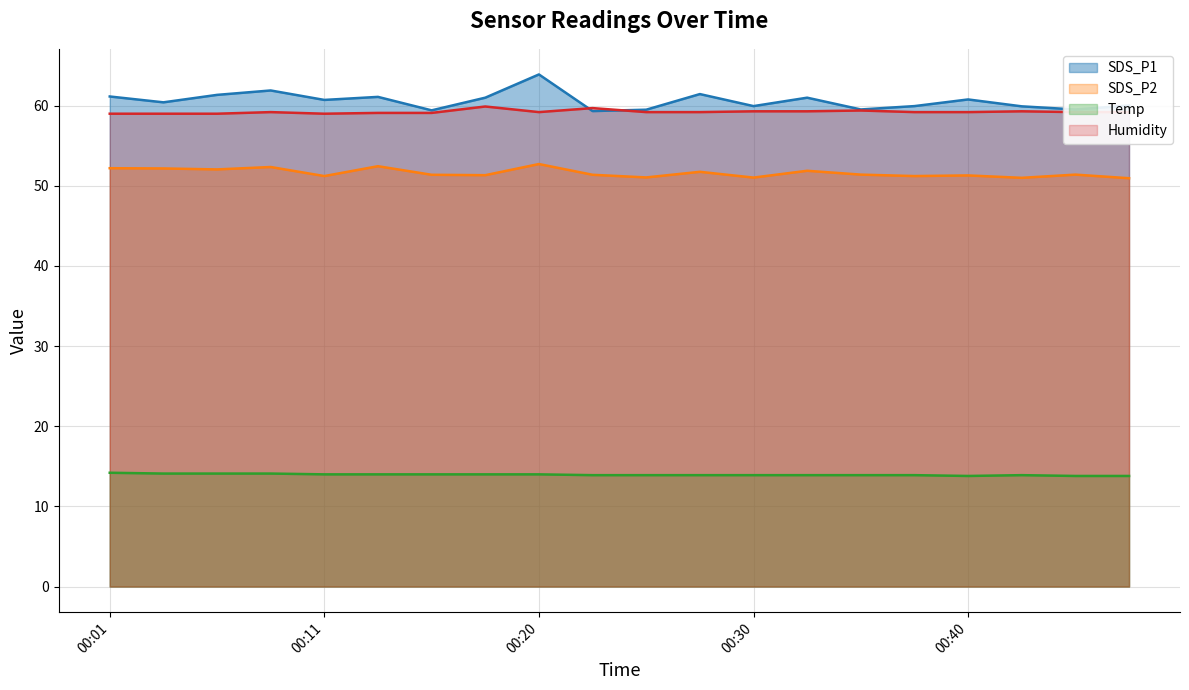

Is the value of Temp at 00:11 greater than the value of SDS_P2 at 00:03?

No